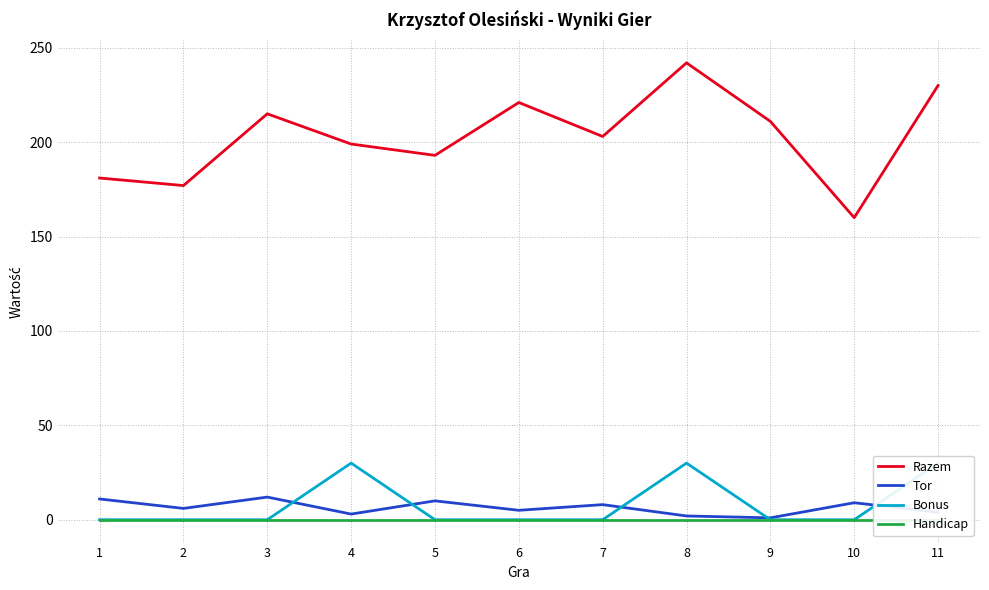

What is the difference between the Bonus values at 8 and 6?

30